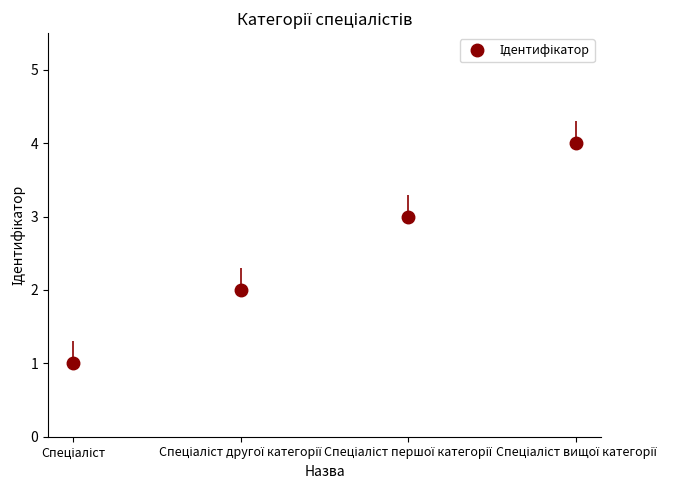

What is the difference between the maximum and minimum values?

3